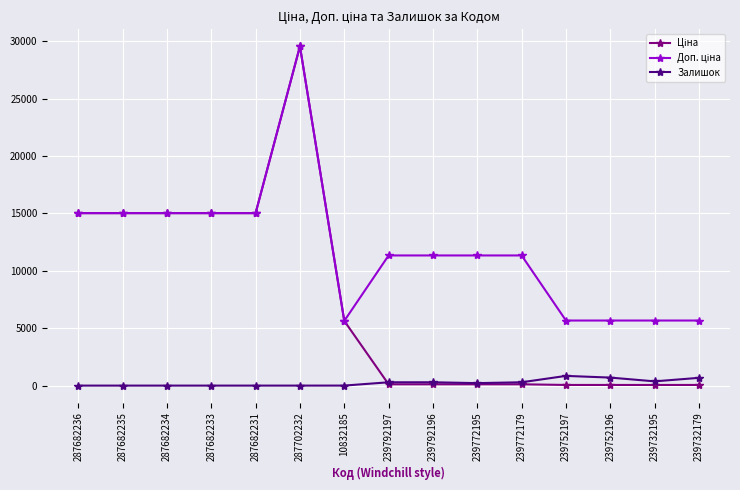

What is the total value across all series at 287682235?

30038.4